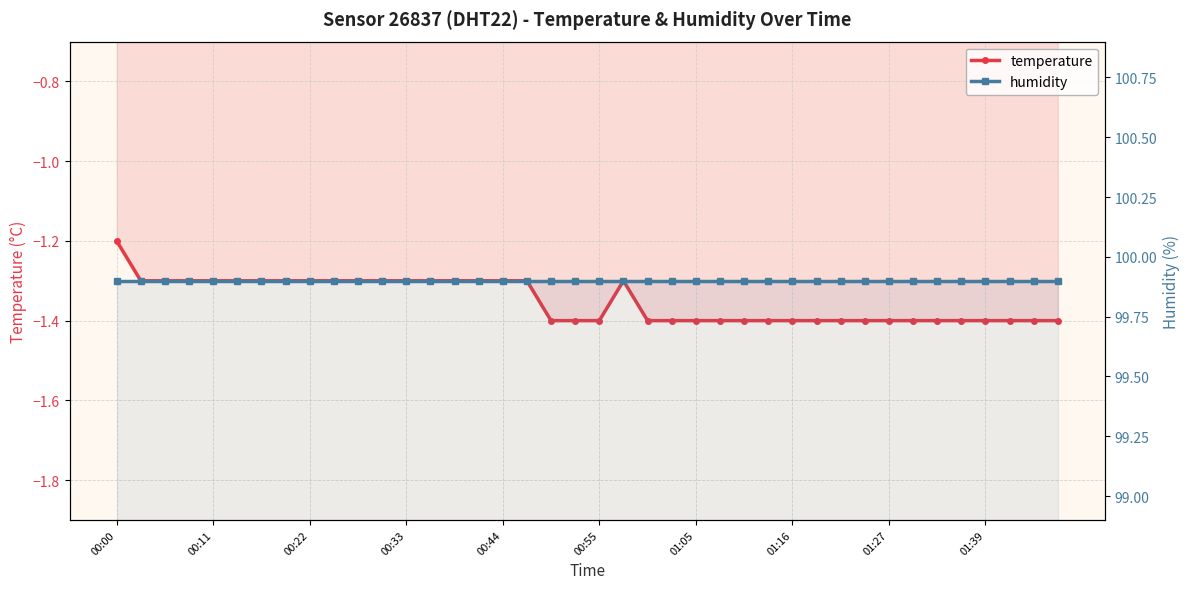

Rank the series at 26 from lowest to highest value.

temperature, humidity